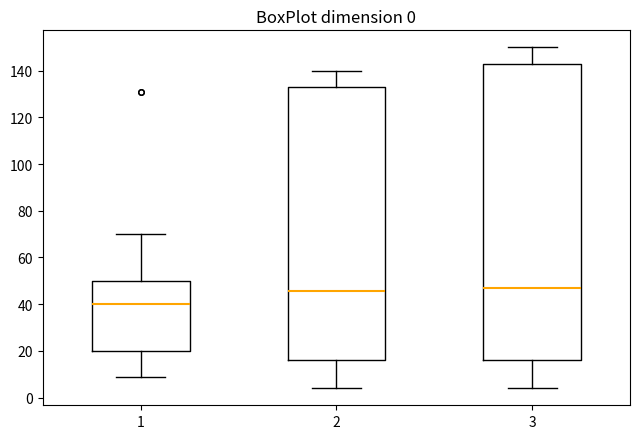

Which box's median line is the lowest?

1